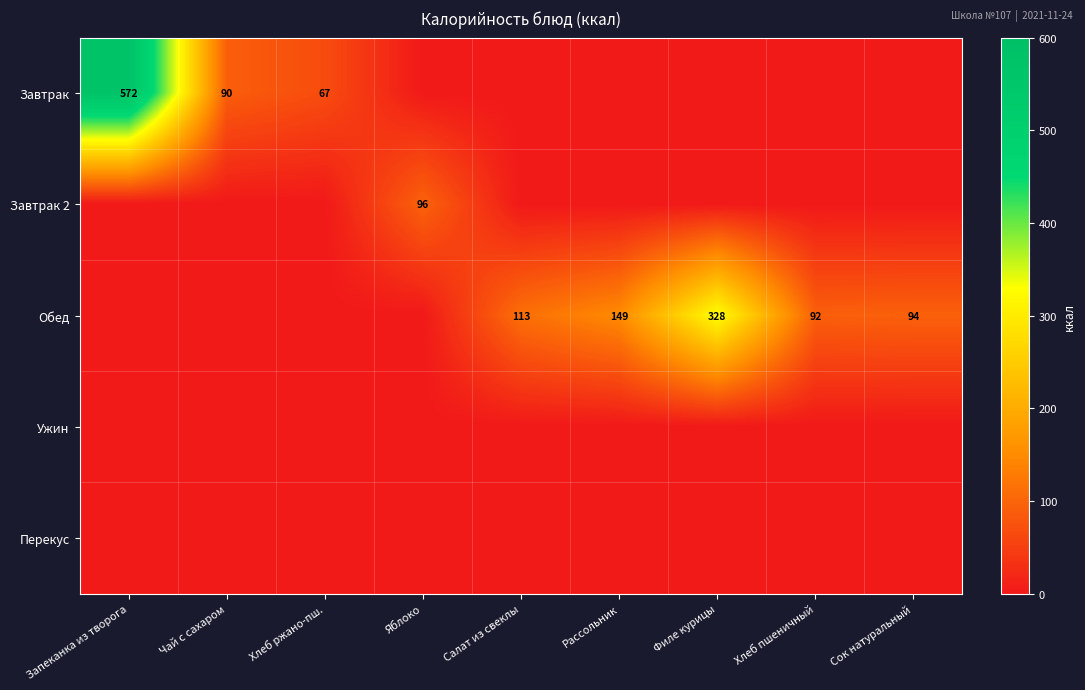

Is it true that Завтрак equals 137 at Чай с сахаром?

False